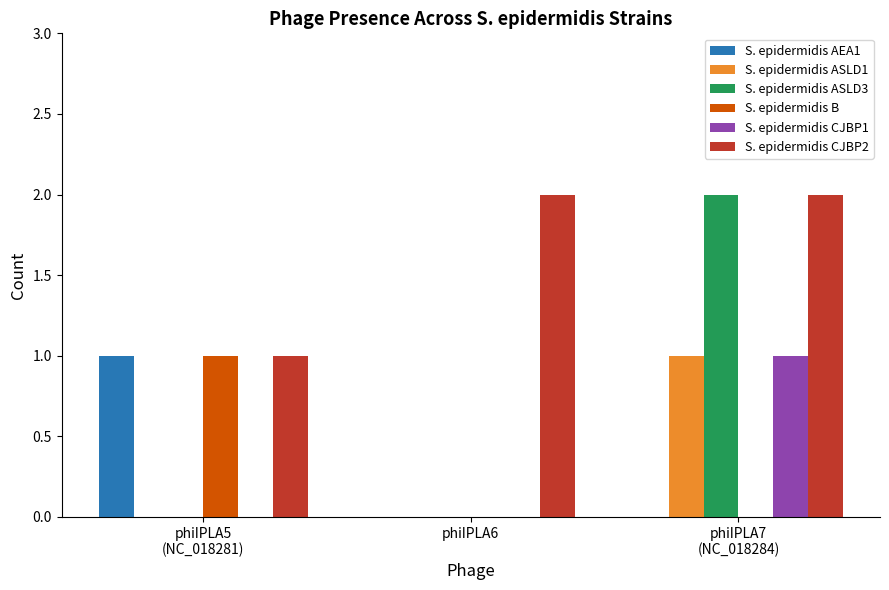

Is it true that S. epidermidis AEA1 equals 0 at phiIPLA6?

True